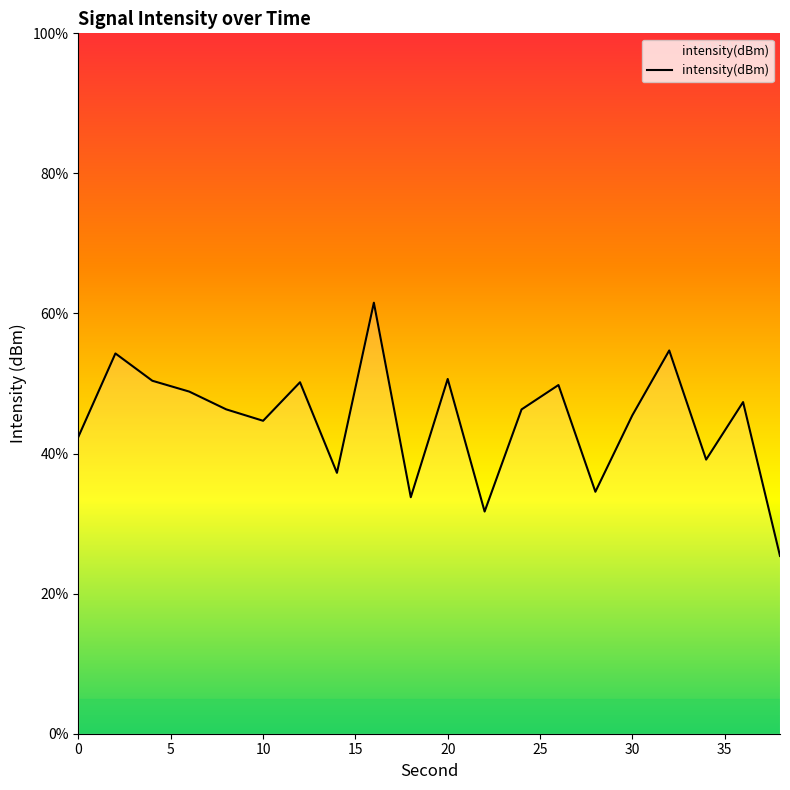

Does the chart display data point markers on the line(s)?

No